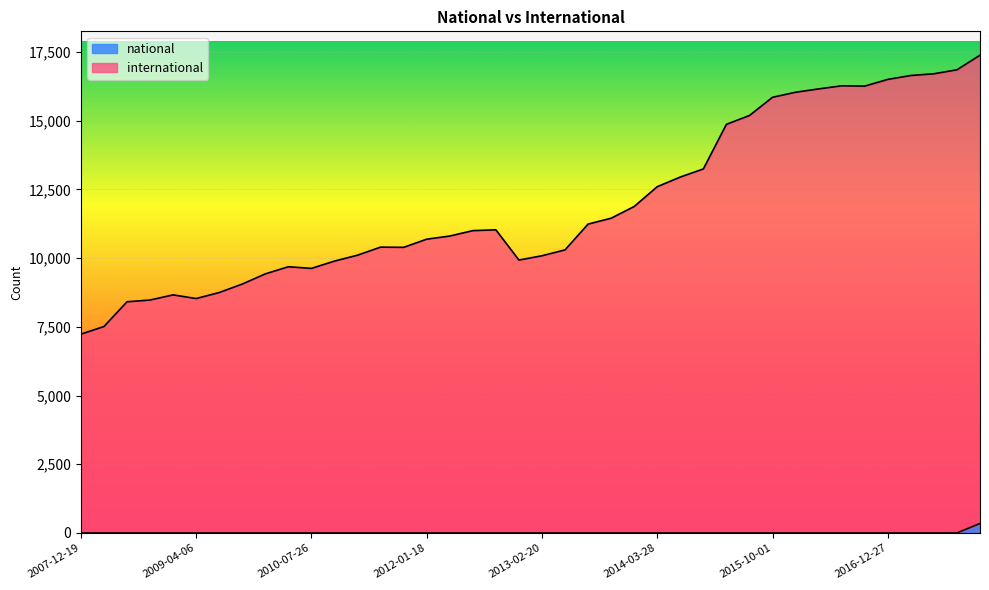

Which category has the highest value in the national series?

2017-12-22